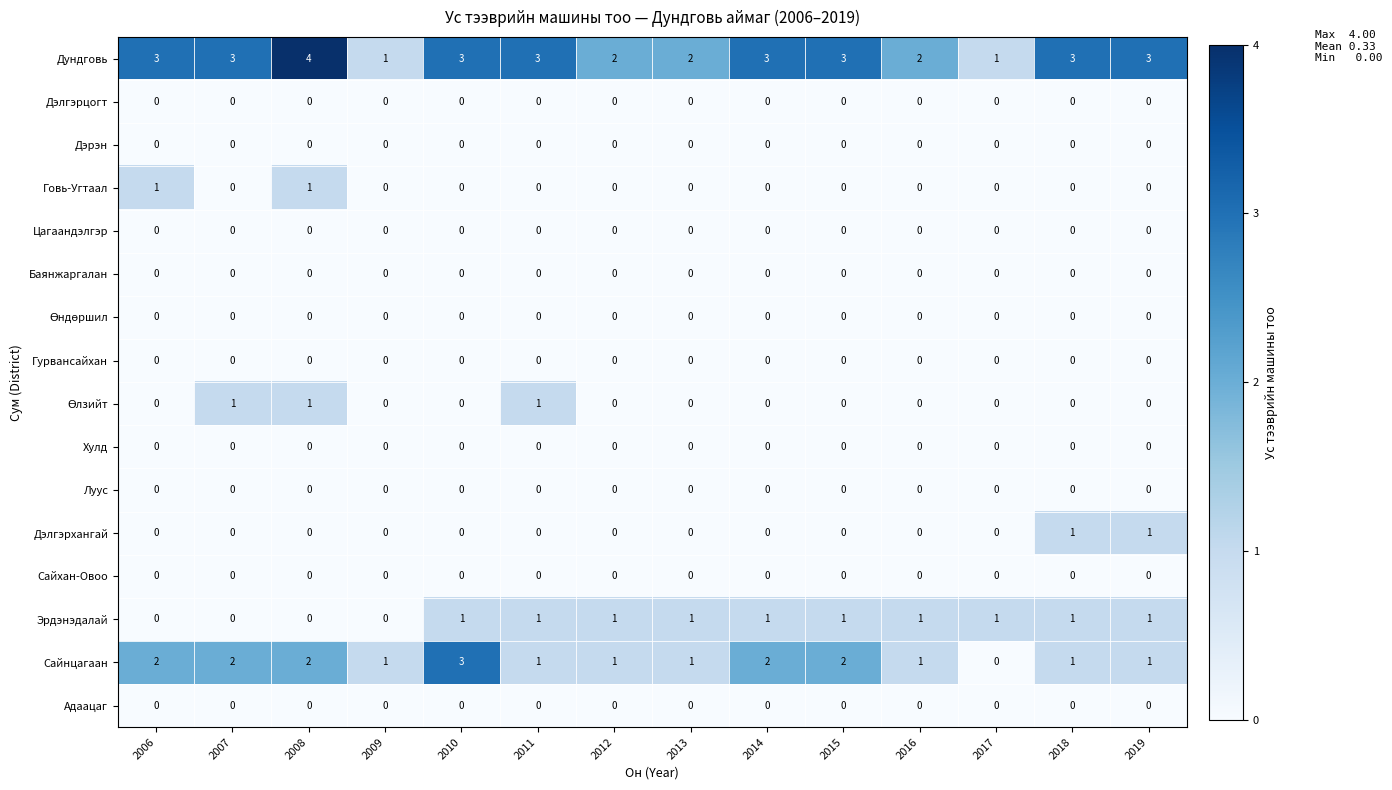

Which series has the largest total across all categories?

Дундговь